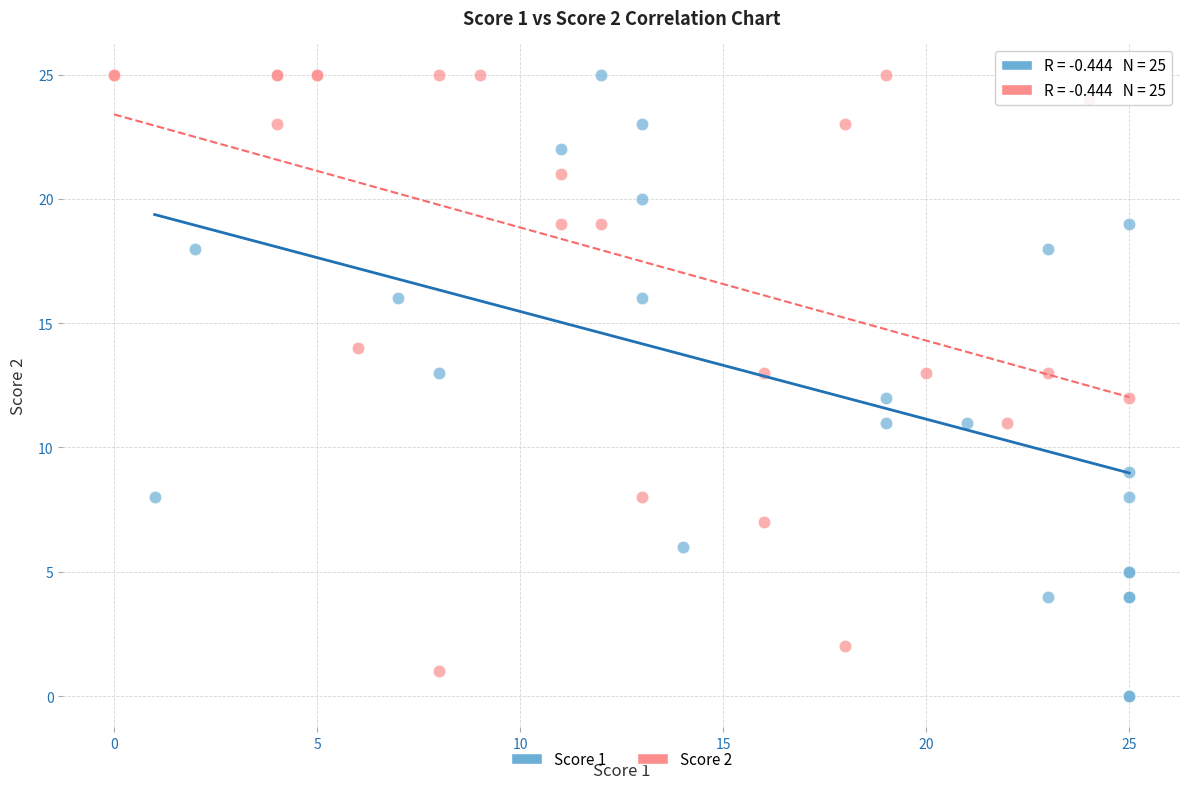

What are all the series names shown in the legend?

Score 1, Score 2